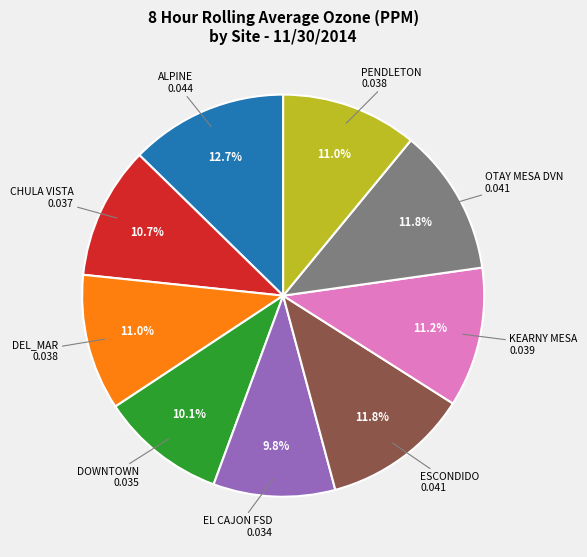

To the nearest percent, what is the difference between the DOWNTOWN and DEL_MAR slice percentages?

1%